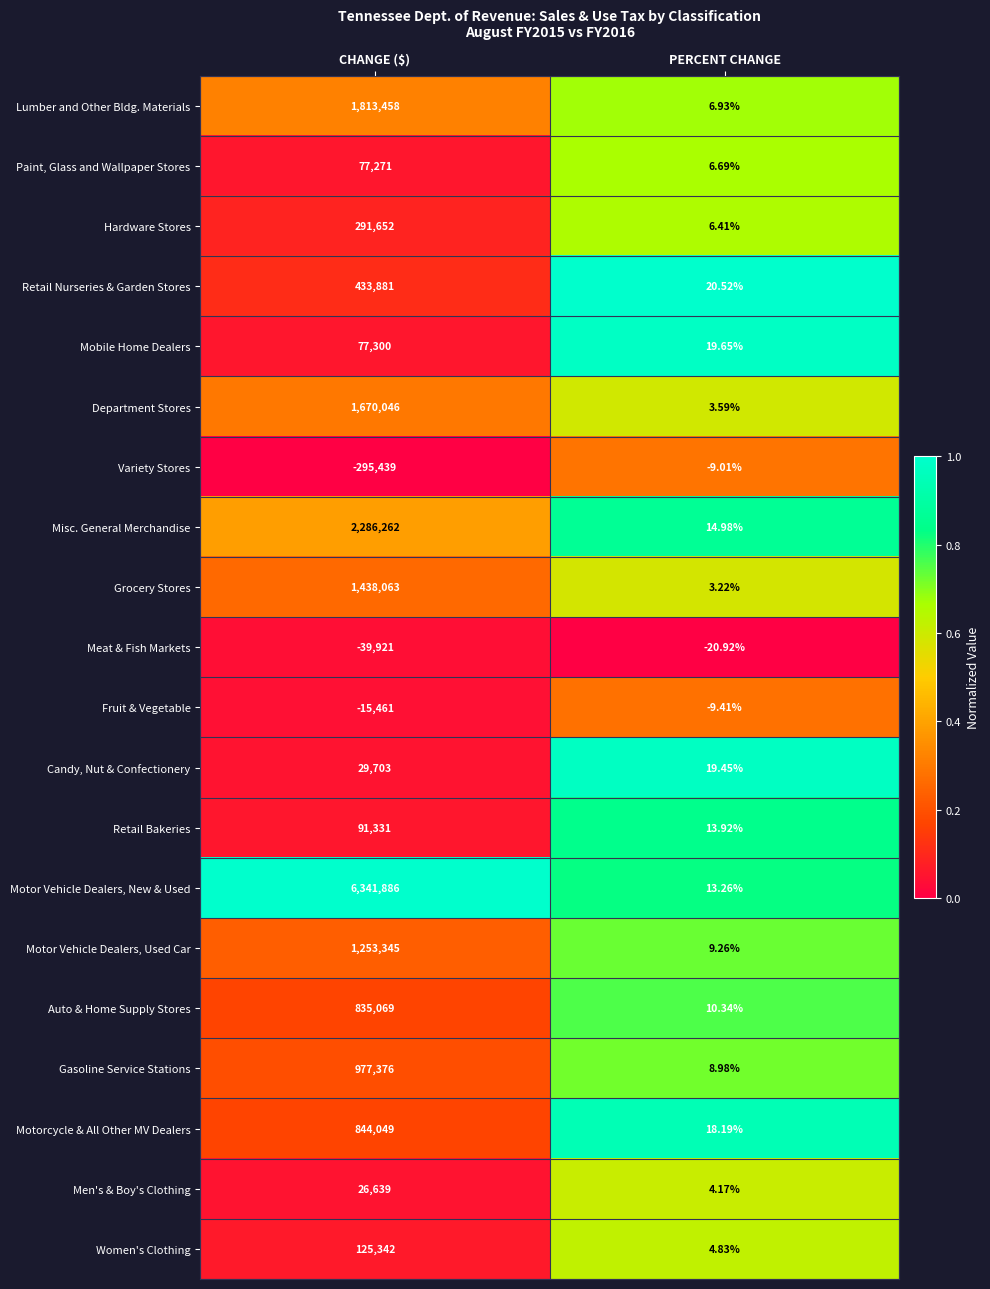

What is the total value across all series at CHANGE ($)?

18261852.0